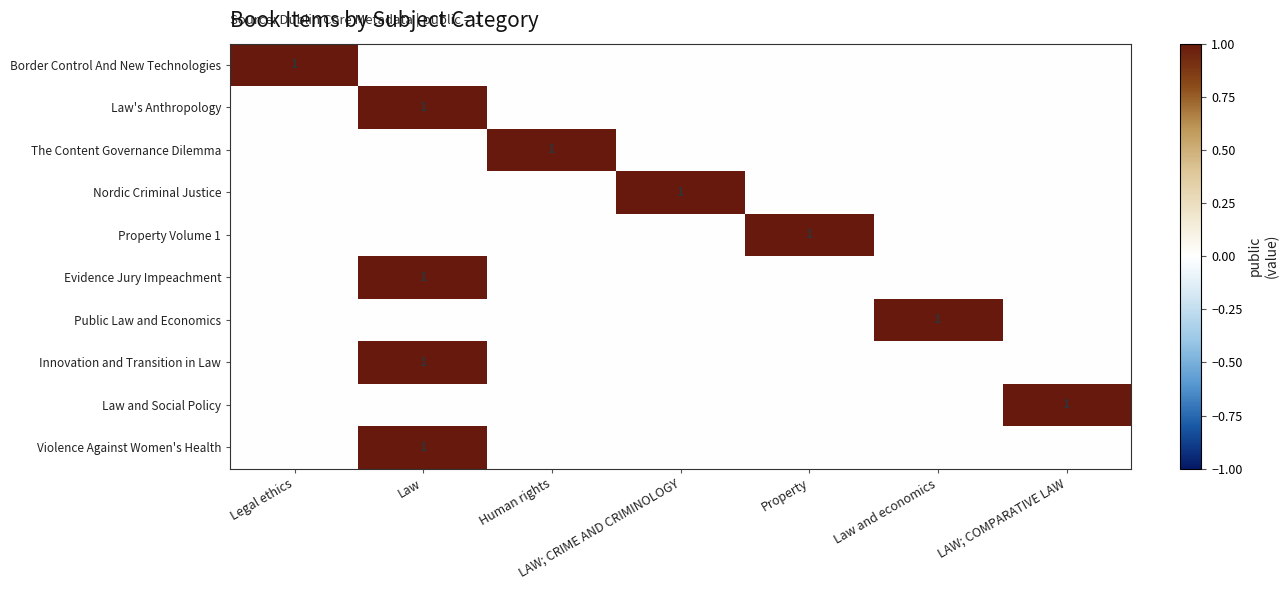

The value of Border Control And New Technologies at Legal ethics is 2. True or false?

False